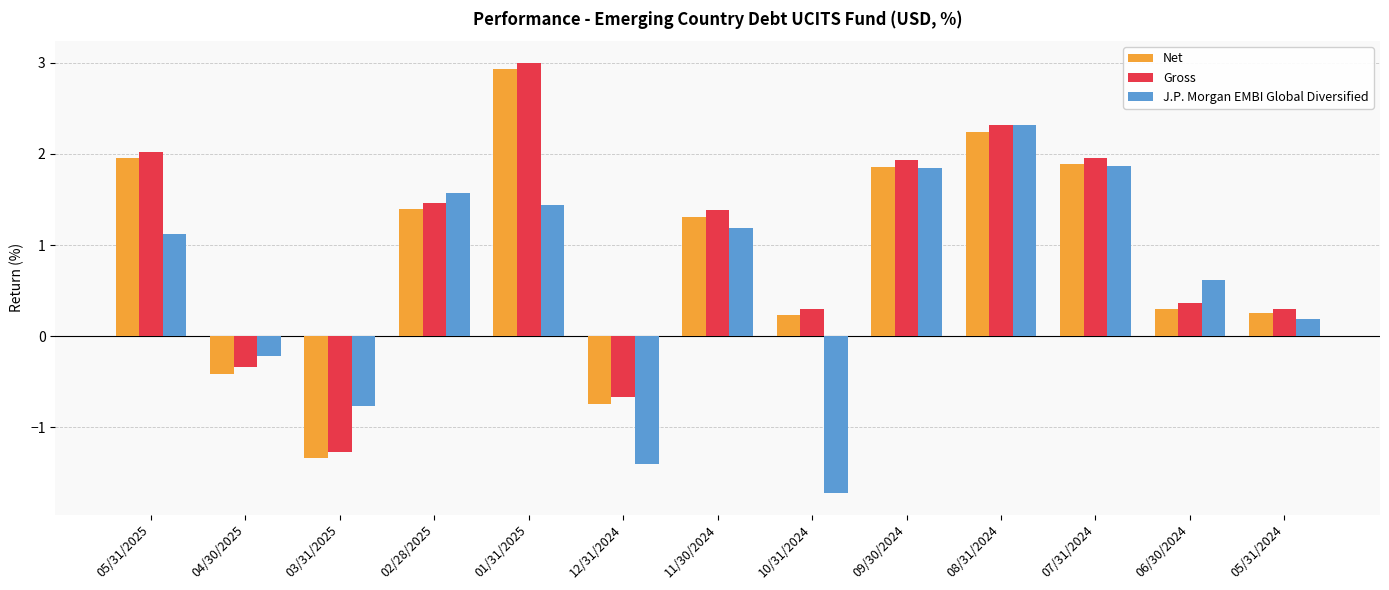

At which category is the sum across all series the highest?

01/31/2025